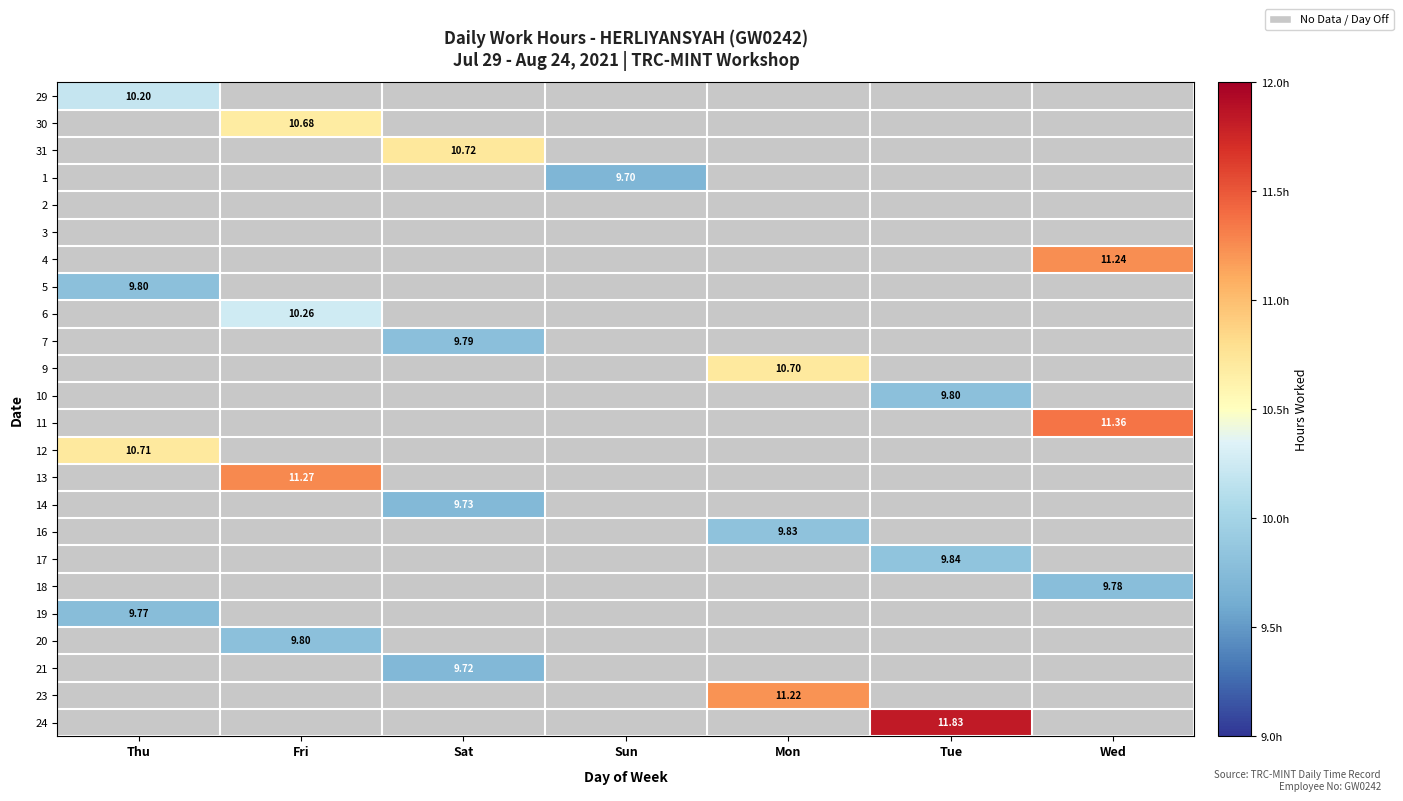

At how many categories does at least one series exceed 11?

4